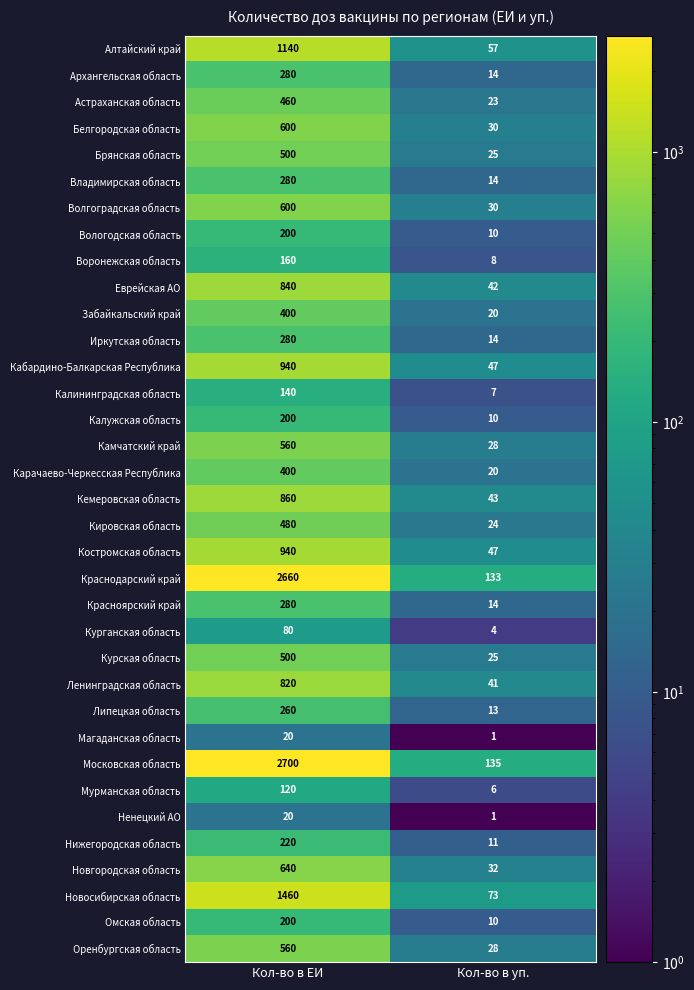

What is the difference between the highest and lowest values at Кол-во в уп.?

134